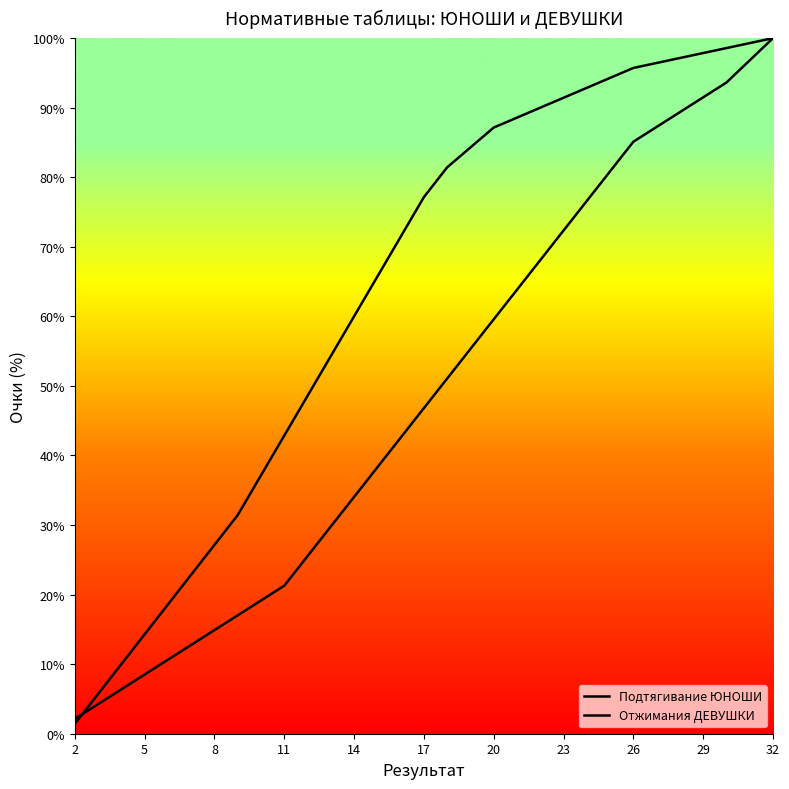

Between which two adjacent categories do Отжимания ДЕВУШКИ and Подтягивание ЮНОШИ first intersect?

2 and 5